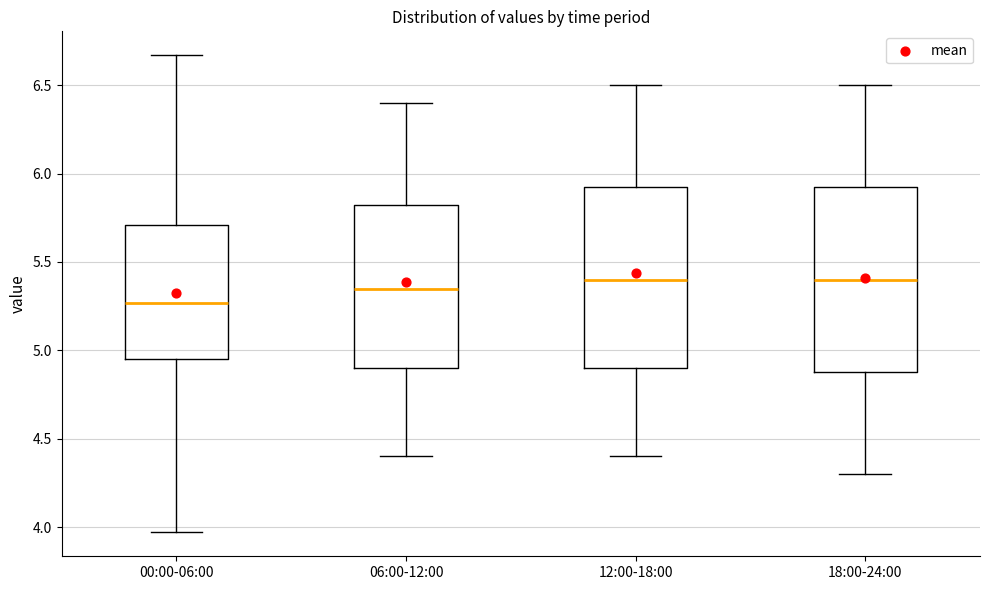

Reading left to right, read every box against the y-axis: the position of its median line, the range the box covers, and the ends of its whiskers. The values are not printed on the chart, so give them approximately, as read against the axis.

00:00-06:00: median 5.25, box 4.95 to 5.70, whiskers 3.95 to 6.65
06:00-12:00: median 5.35, box 4.90 to 5.85, whiskers 4.40 to 6.40
12:00-18:00: median 5.40, box 4.90 to 5.95, whiskers 4.40 to 6.50
18:00-24:00: median 5.40, box 4.90 to 5.95, whiskers 4.30 to 6.50